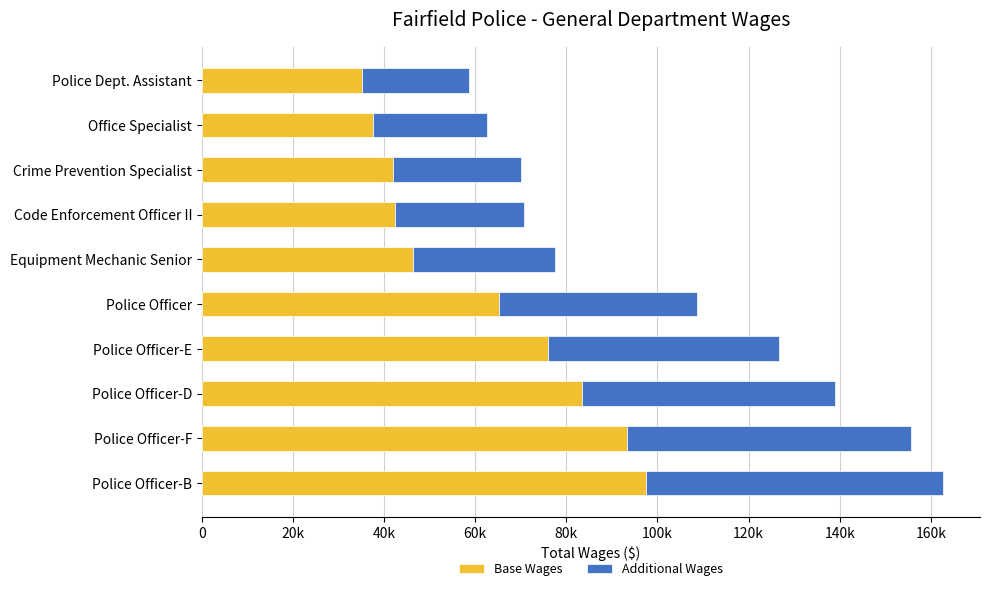

What are all the series names shown in the legend?

Base Wages, Additional Wages